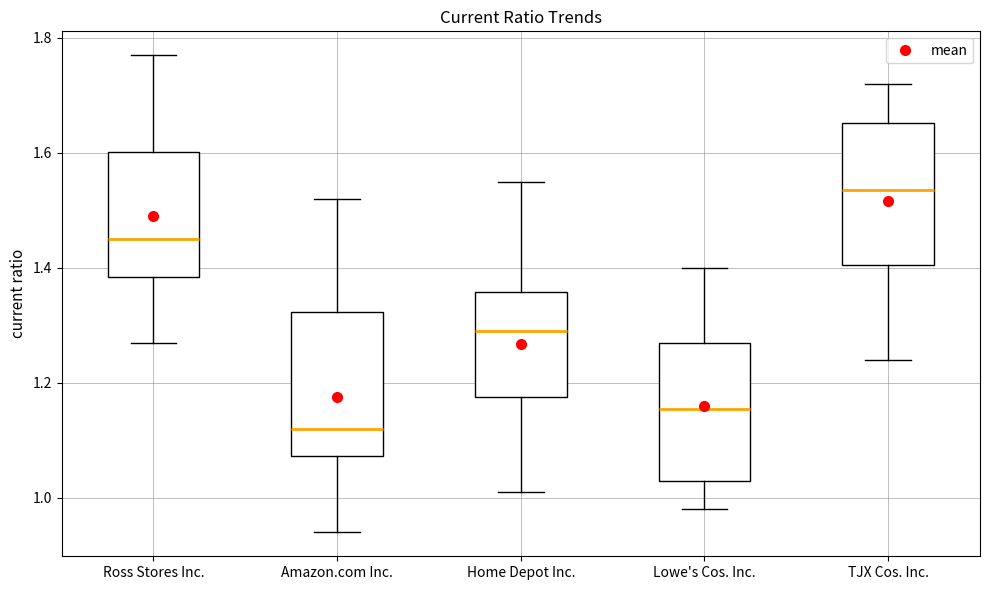

Which box's median line is the lowest?

Amazon.com Inc.